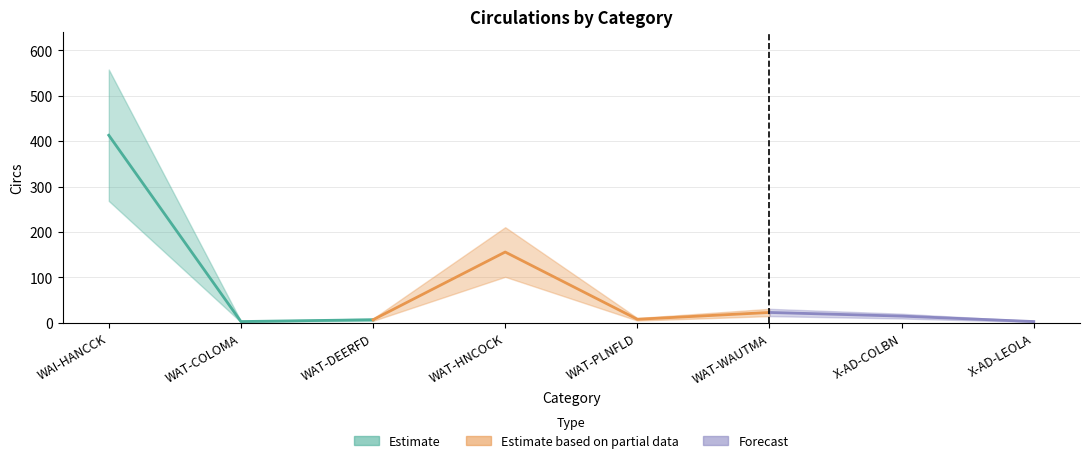

How many values are below 15?

4